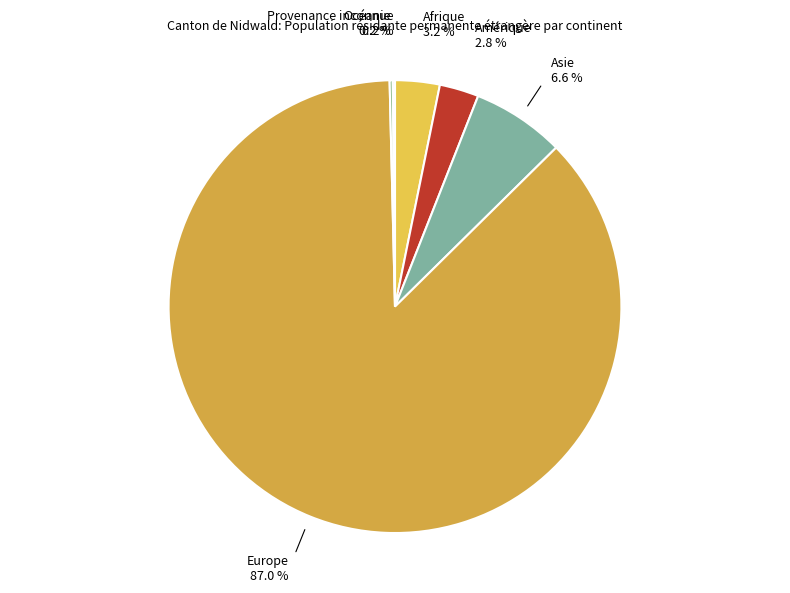

Is it true that Asie is 7% of the pie?

True